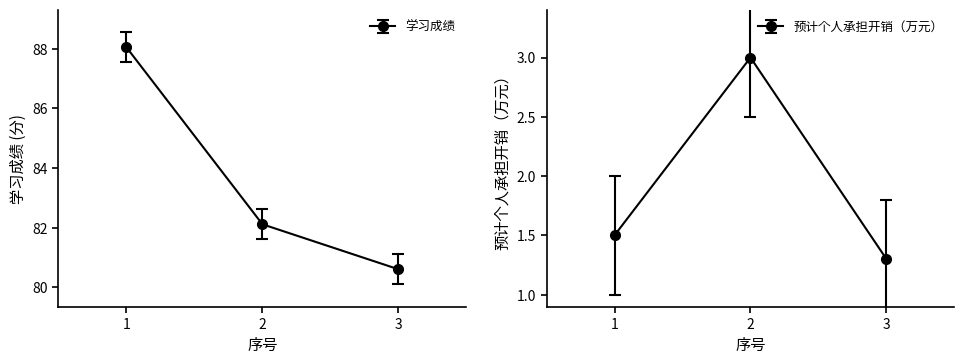

Which series has the widest spread of values?

学习成绩